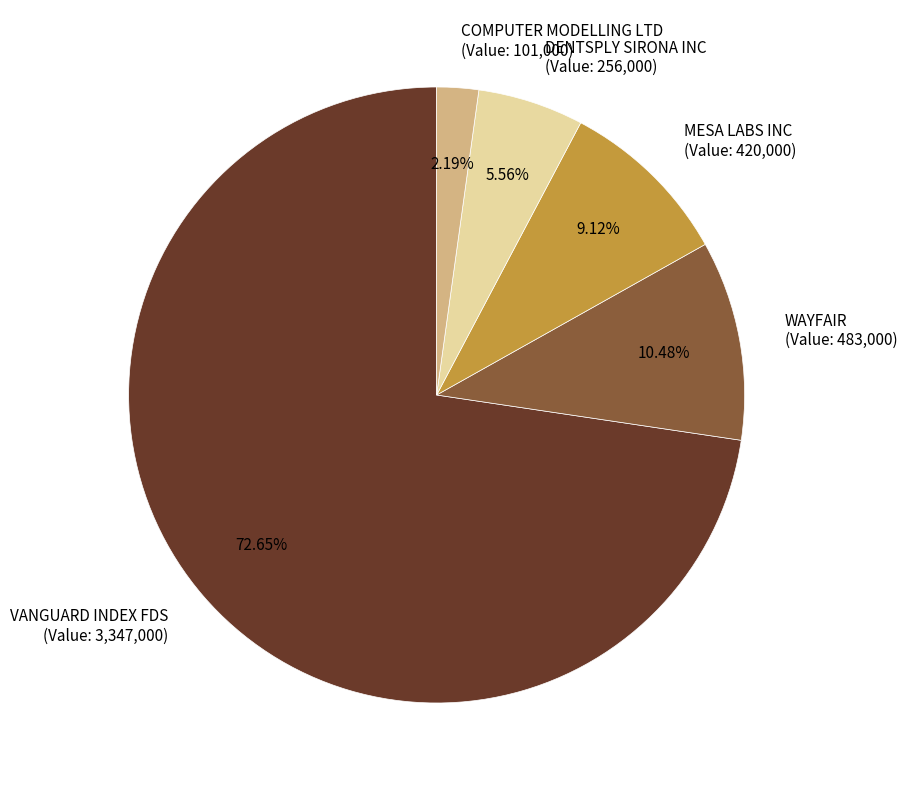

Which has a higher value, COMPUTER MODELLING LTD (Value: 101,000) or VANGUARD INDEX FDS (Value: 3,347,000)?

VANGUARD INDEX FDS (Value: 3,347,000)